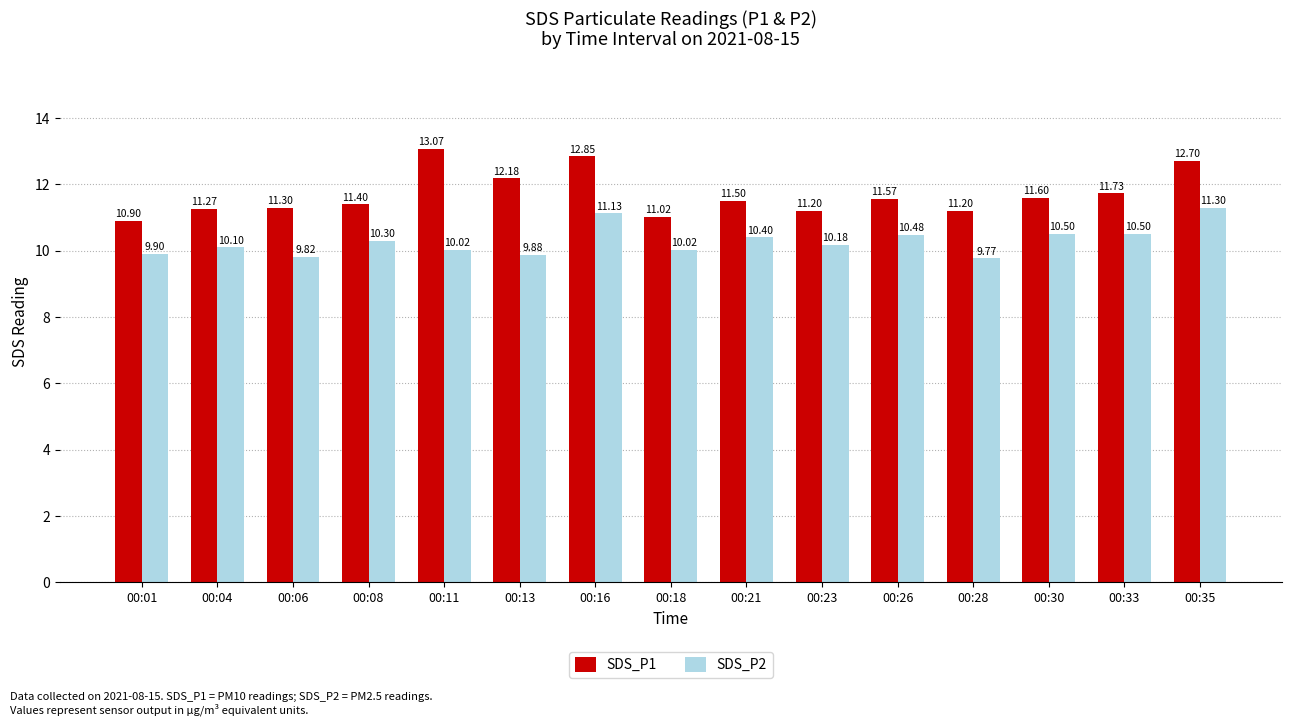

What is the value of the SDS_P1 bar at the 11th from the left?

11.6